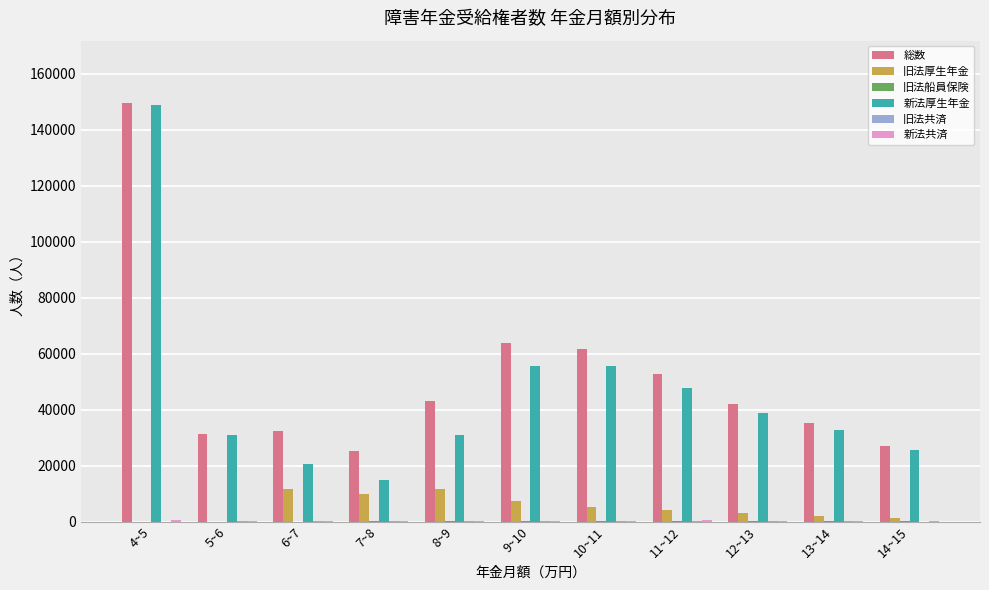

What is the sum of all 旧法厚生年金 values?

56648